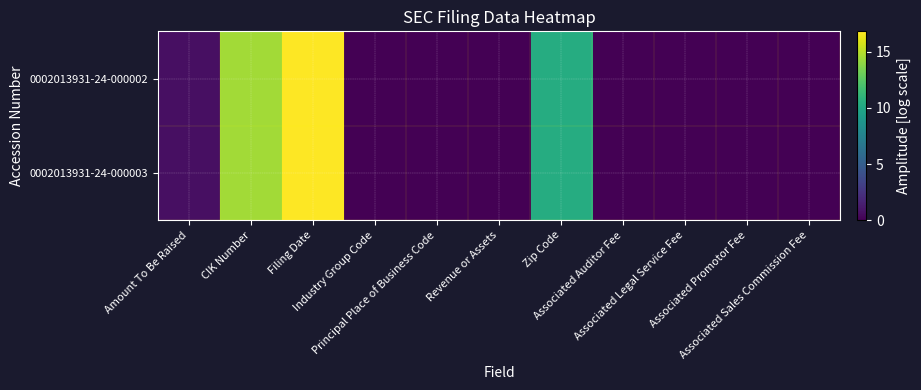

Between Amount To Be Raised and Associated Sales Commission Fee, which is larger?

Amount To Be Raised